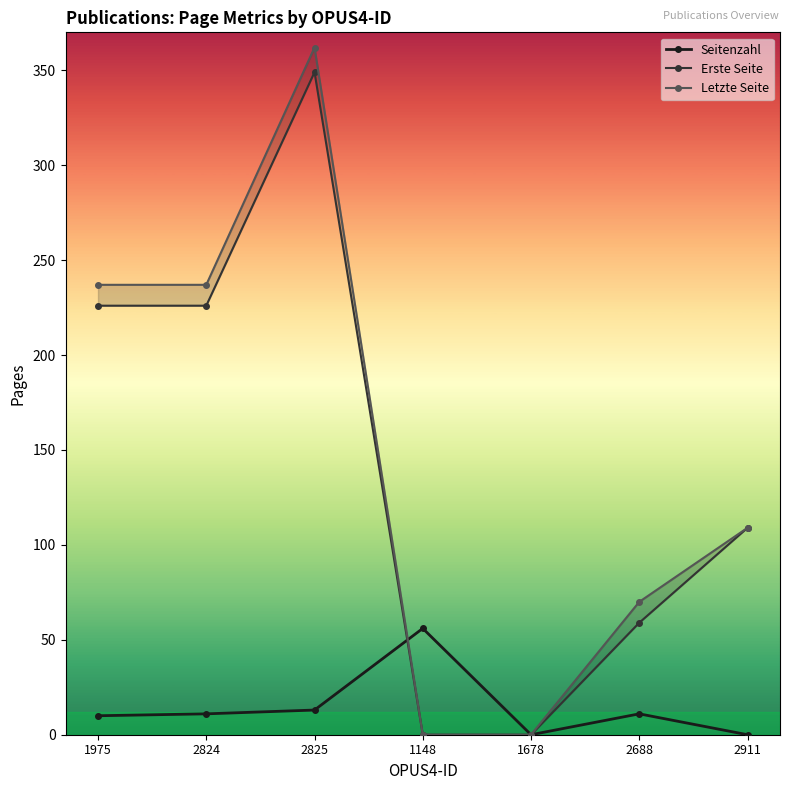

True or false: Letzte Seite and Erste Seite intersect in this chart.

False